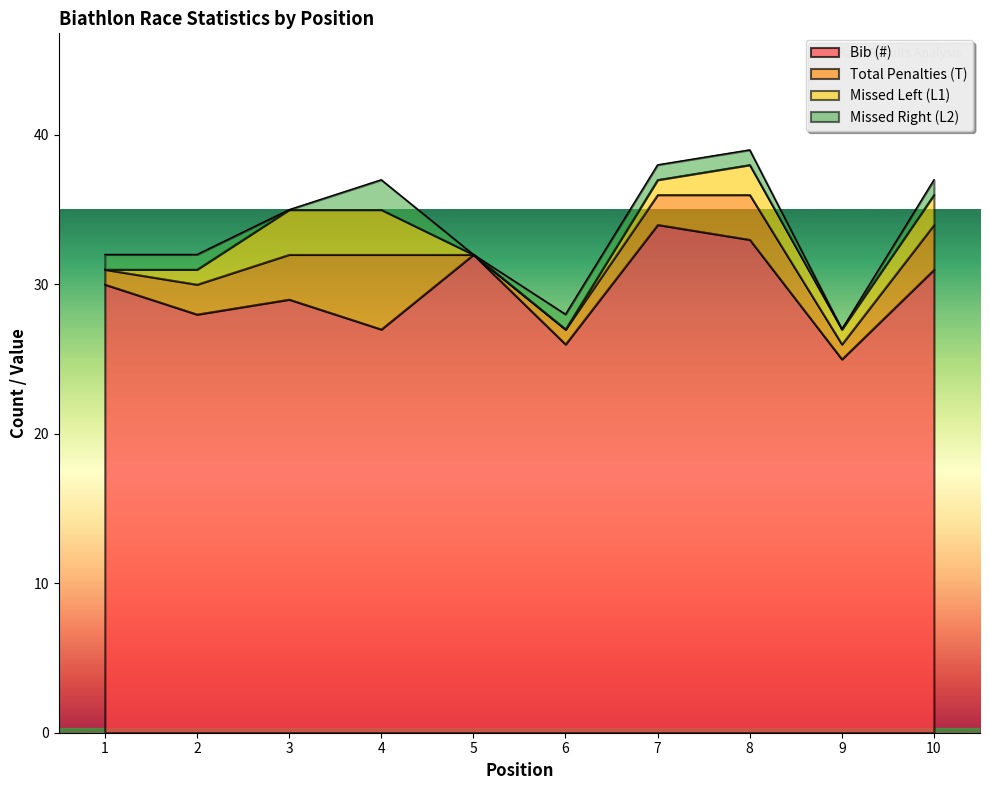

Reading left to right, what are all the values shown in this chart?

Bib (#): 1=30	2=28	3=29	4=27	5=32	6=26	7=34	8=33	9=25	10=31
Total Penalties (T): 1=1	2=2	3=3	4=5	5=0	6=1	7=2	8=3	9=1	10=3
Missed Left (L1): 1=0	2=1	3=3	4=3	5=0	6=0	7=1	8=2	9=1	10=2
Missed Right (L2): 1=1	2=1	3=0	4=2	5=0	6=1	7=1	8=1	9=0	10=1